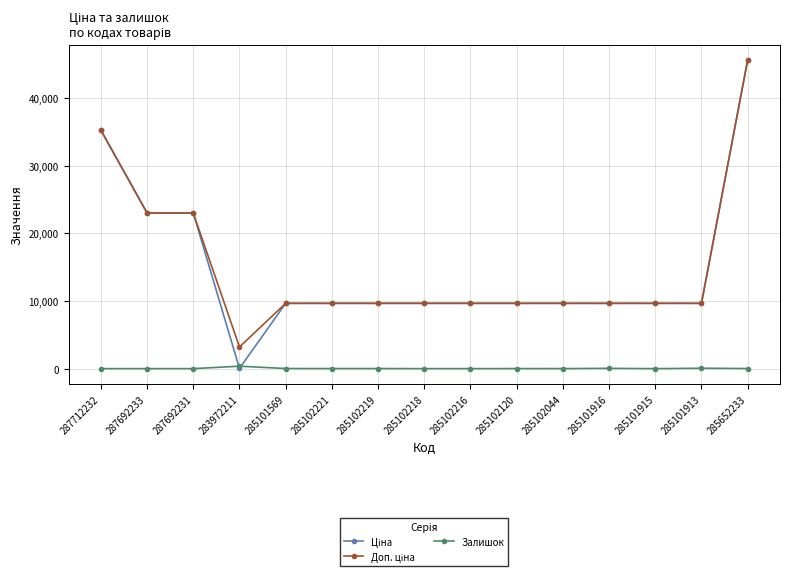

True or false: Залишок has a value of 0.0 at 285102216.

True